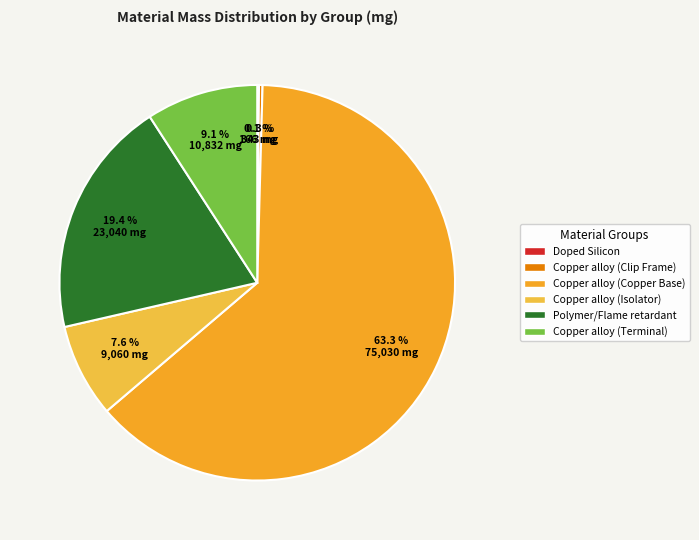

To the nearest percent, what is the difference between the largest and smallest slice percentages?

63%